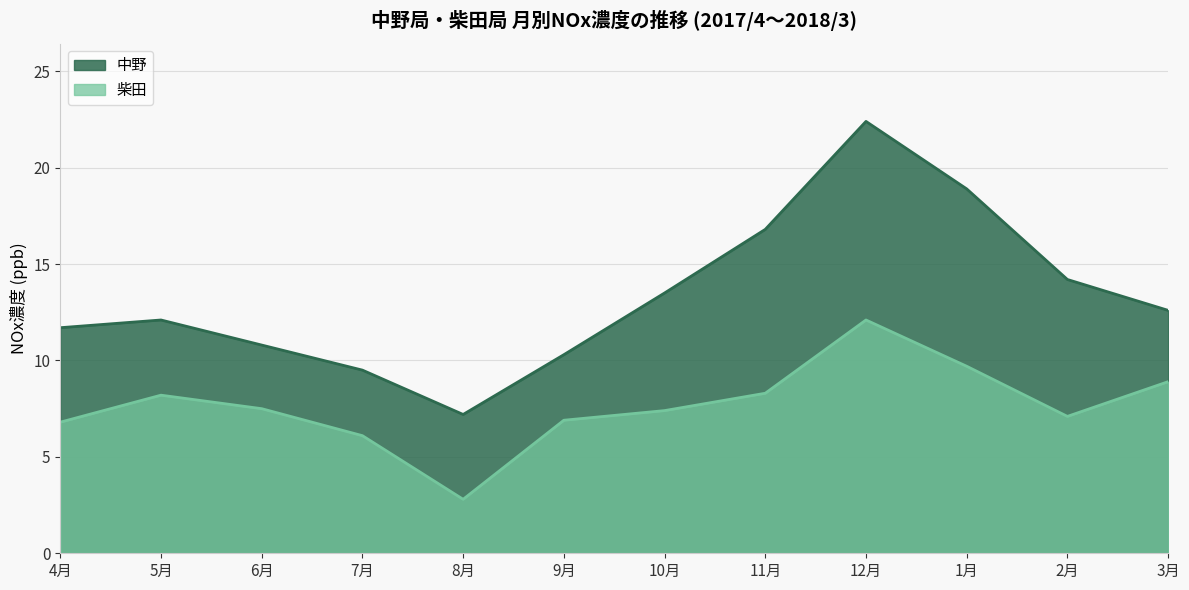

How many lines are shown in the chart?

2